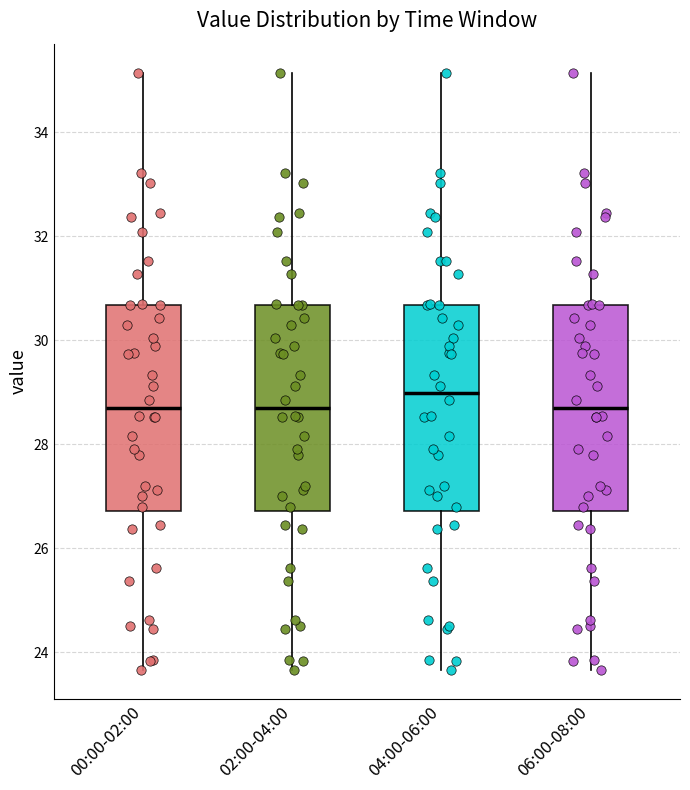

Reading left to right, transcribe this box plot: for each box, give where its median line is, the range the box spans, and where its two whiskers end, as read against the y-axis. The values are not printed on the chart, so give them approximately, as read against the axis.

00:00-02:00: median 28.8, box 26.8 to 30.6, whiskers 23.6 to 35.2
02:00-04:00: median 28.8, box 26.8 to 30.6, whiskers 23.6 to 35.2
04:00-06:00: median 29.0, box 26.8 to 30.6, whiskers 23.6 to 35.2
06:00-08:00: median 28.8, box 26.8 to 30.6, whiskers 23.6 to 35.2